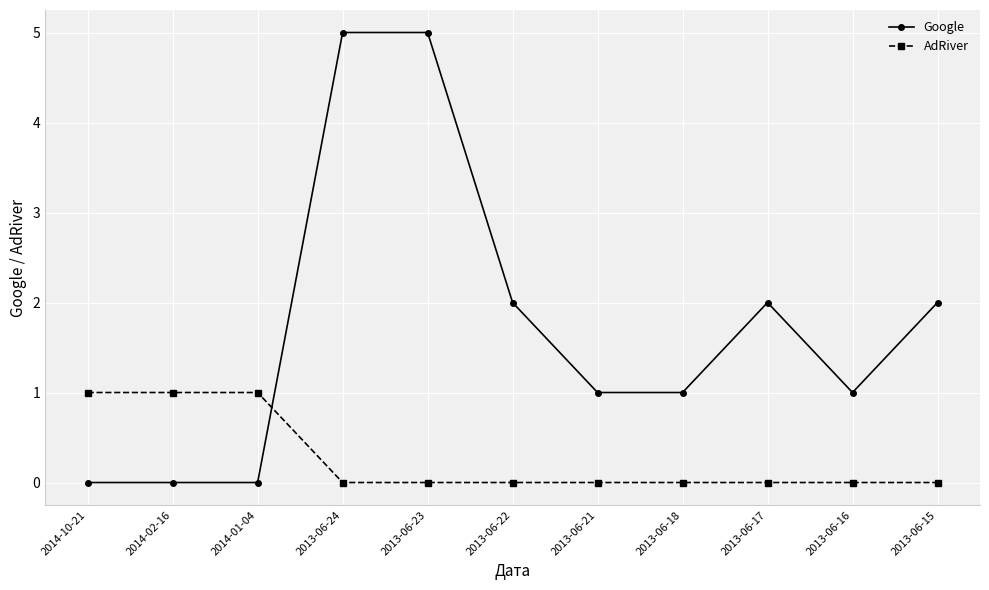

The Google series shows 2 at 2013-06-22. True or false?

True